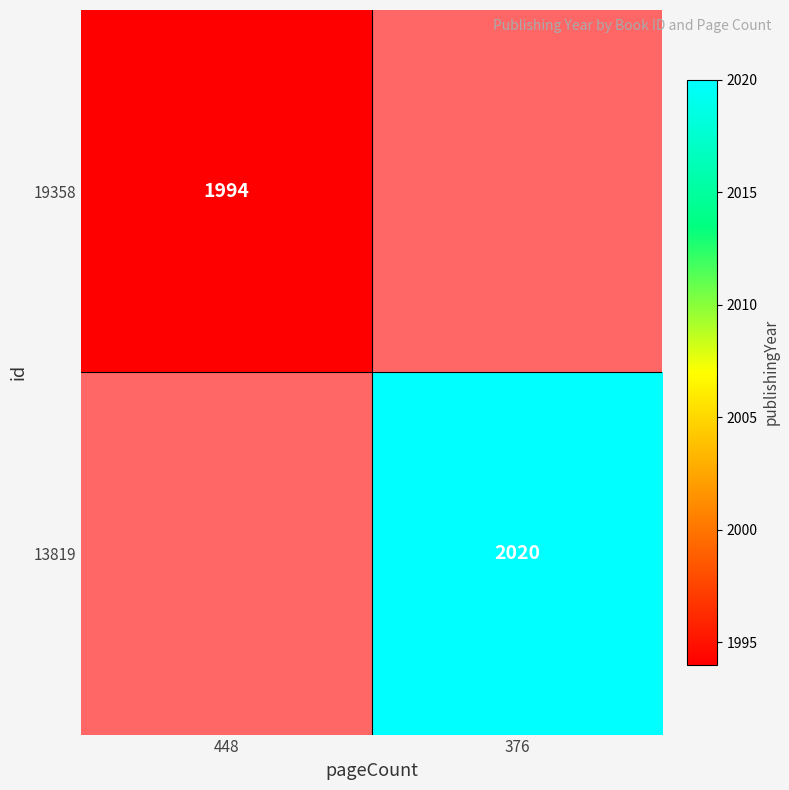

Which has a higher value, 376 or 448?

448